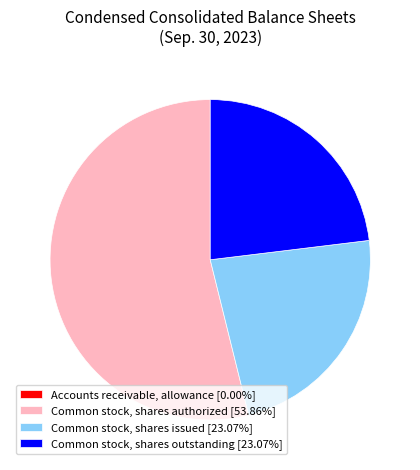

Is there any slice that represents more than half of the pie?

Yes